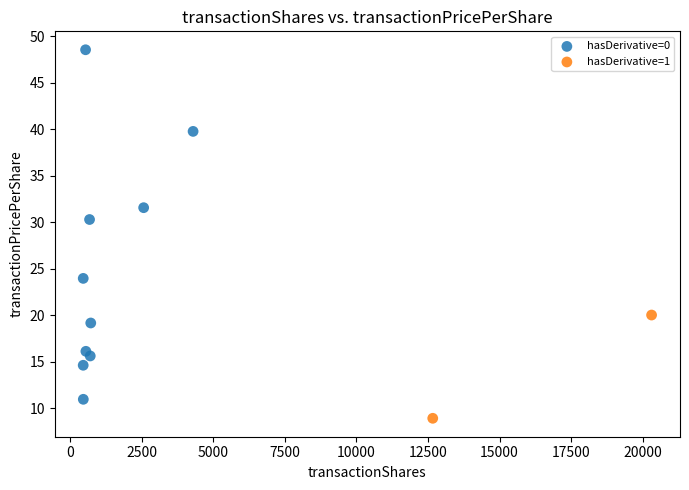

What are all the series names shown in the legend?

hasDerivative=0, hasDerivative=1